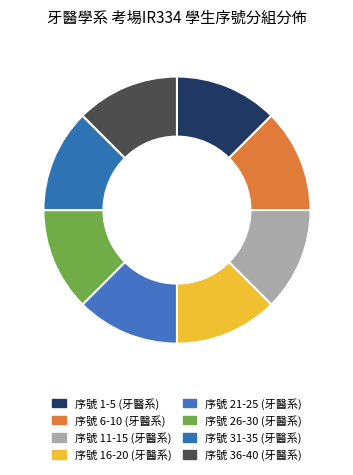

Count the number of slices in the pie.

8